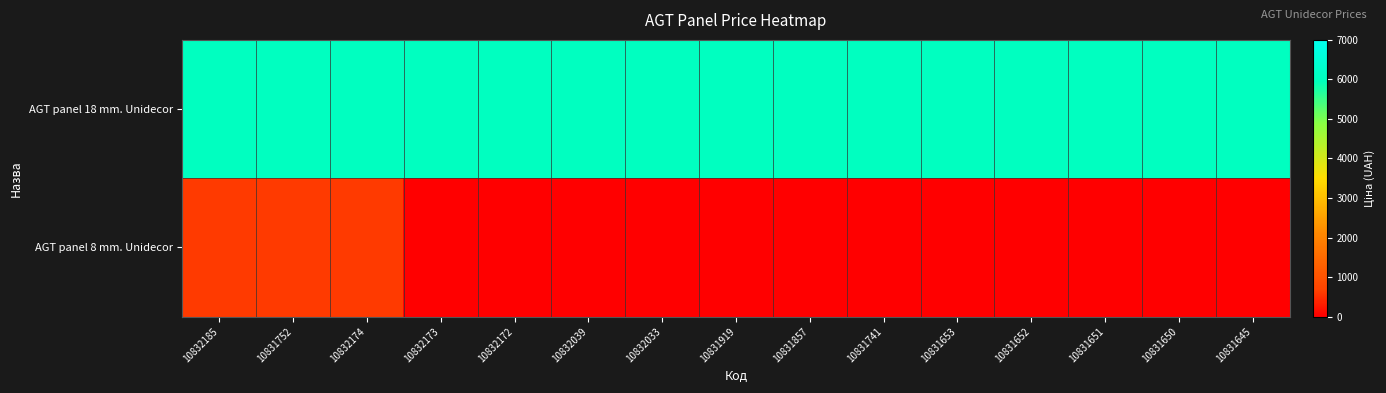

How many data points does each series have?

15